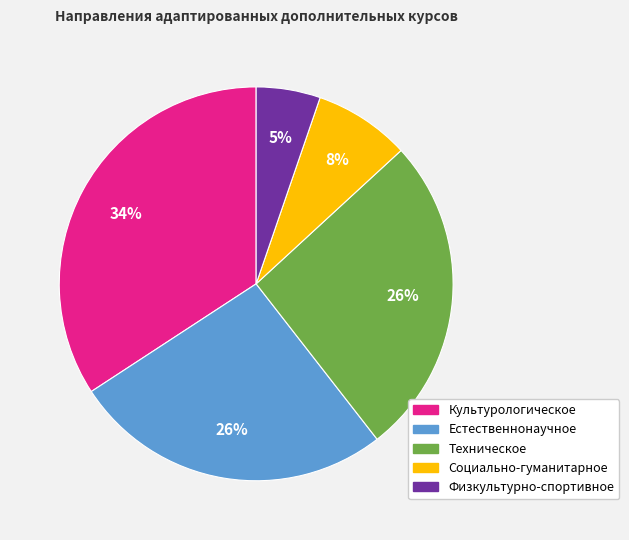

Is it true that Физкультурно-спортивное is 5% of the pie?

True